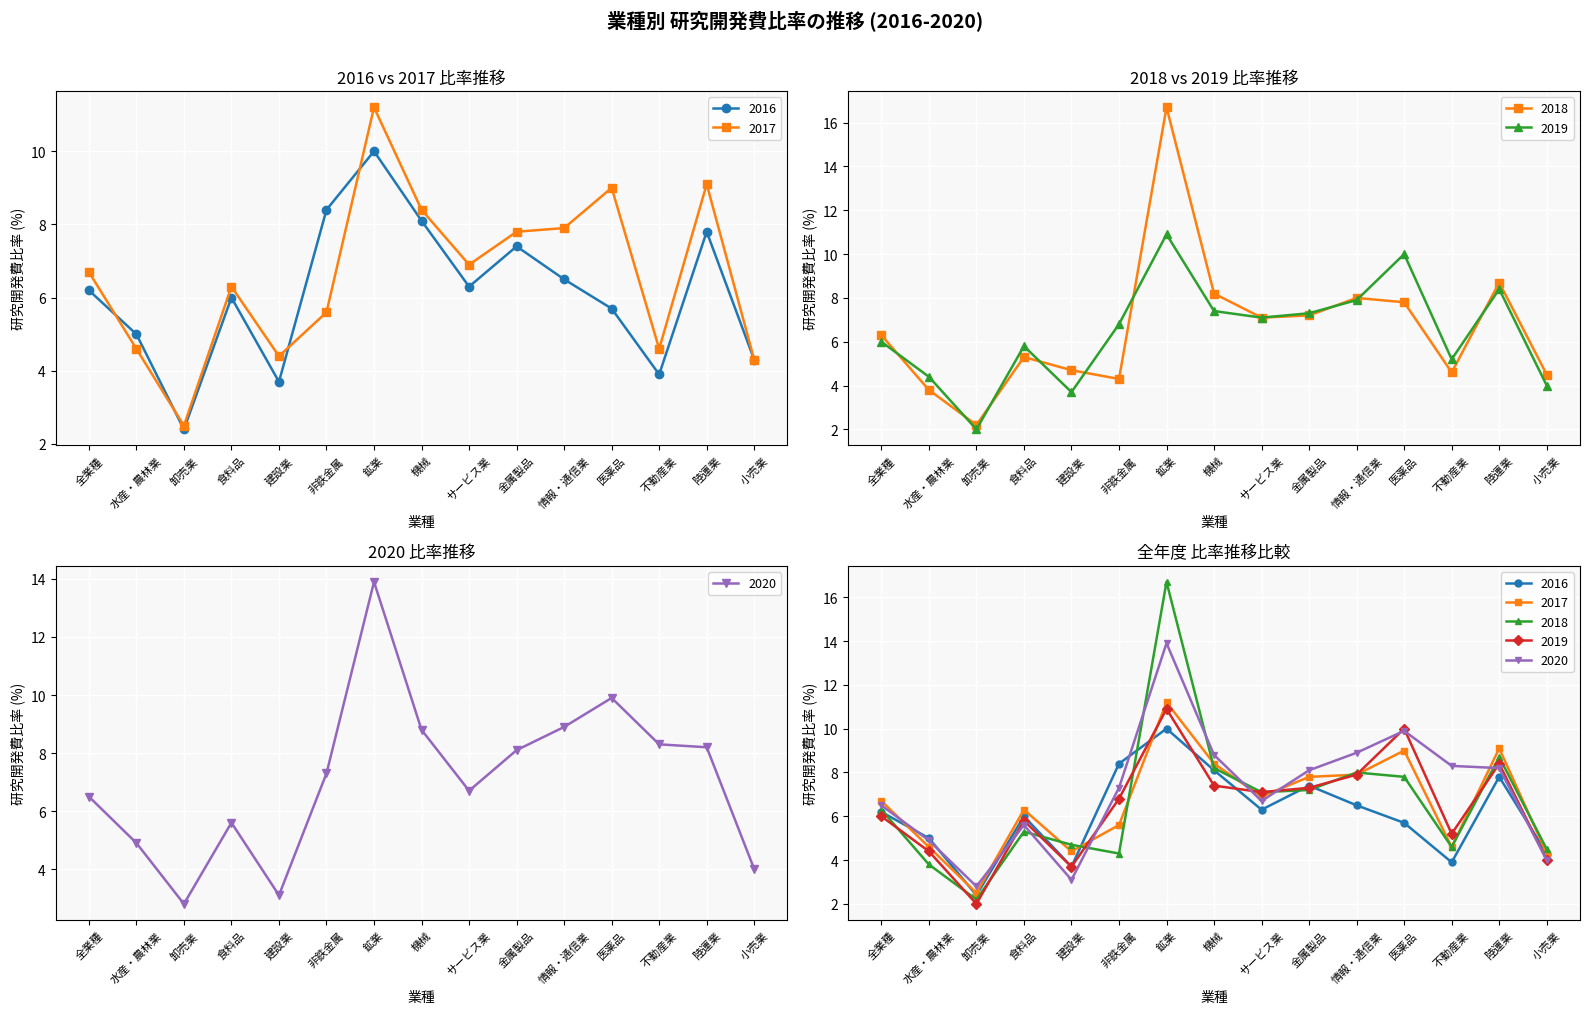

Is this an area chart (filled region under the line)?

No